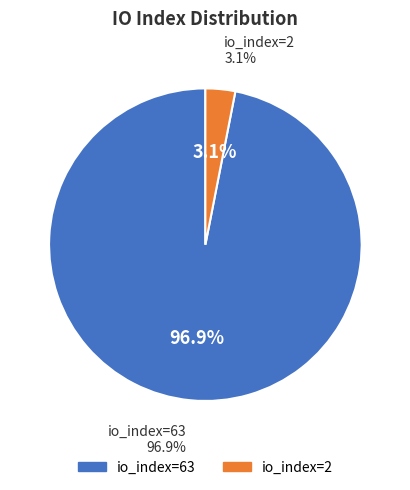

Which category has the biggest portion of the pie?

63